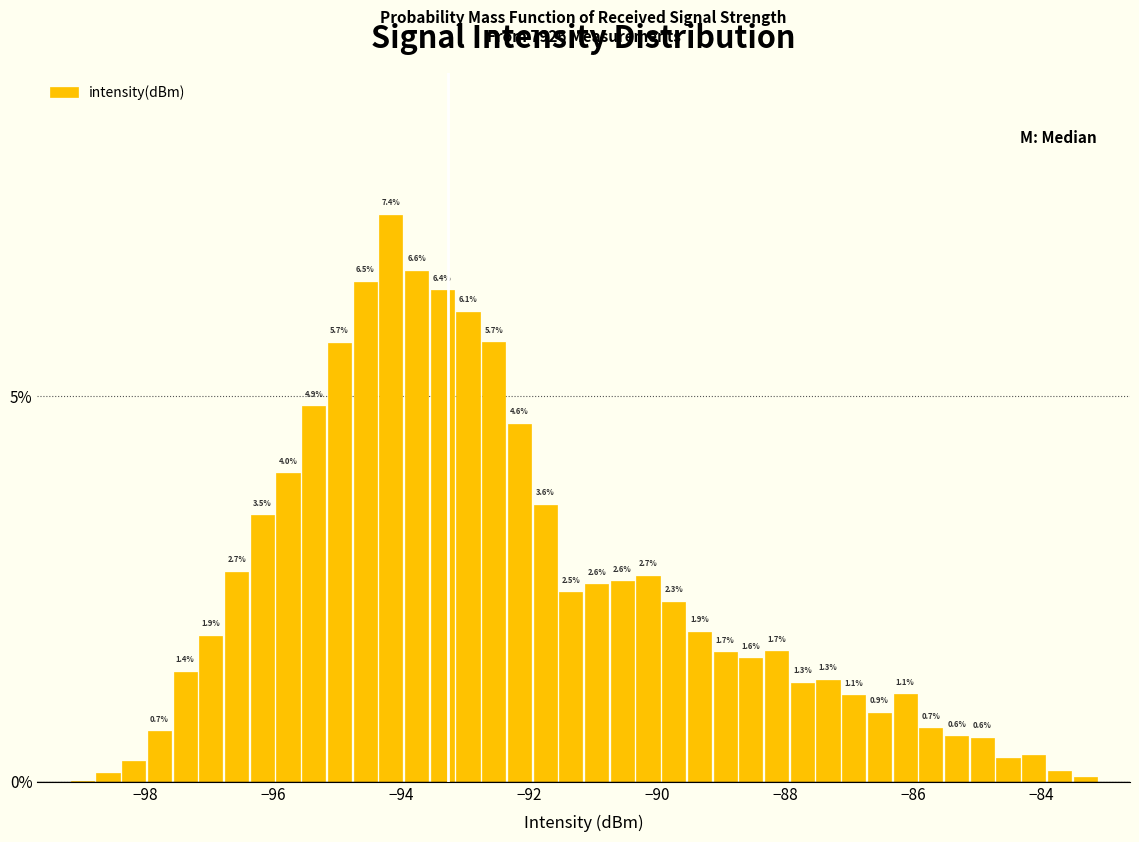

Around what value on the x-axis is the tallest bar? Give the approximate position of its centre, as read against the axis.

-94.2